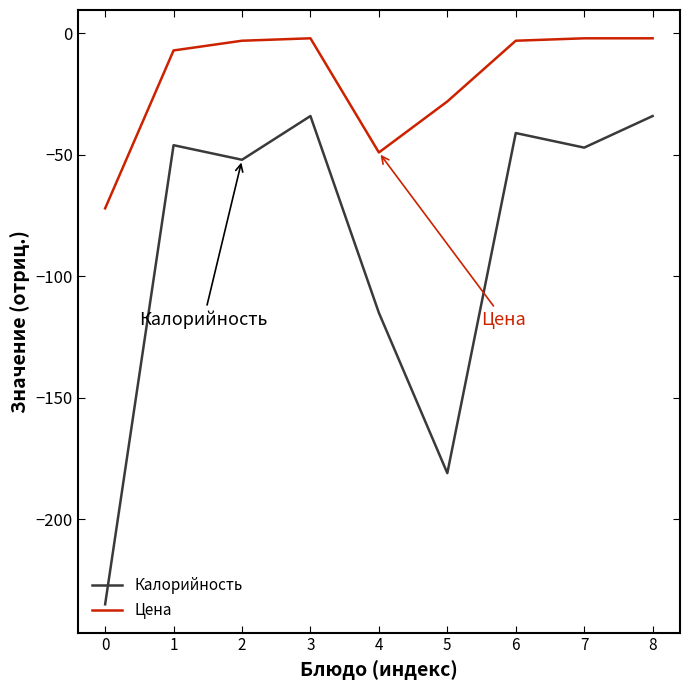

What is the difference between the highest and lowest values at 1?

39